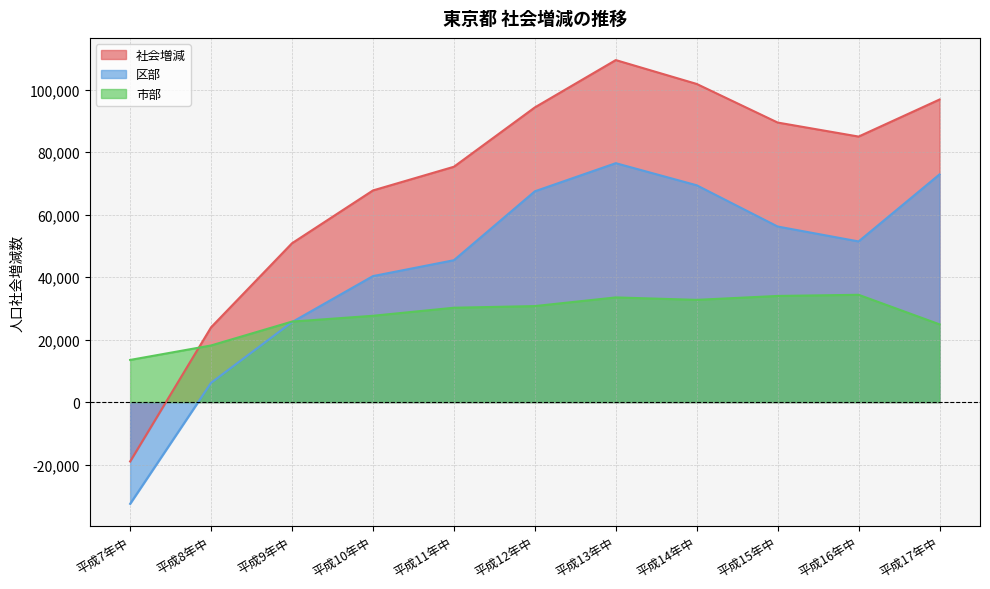

At 平成8年中, list the series in order from smallest to largest.

区部, 市部, 社会増減